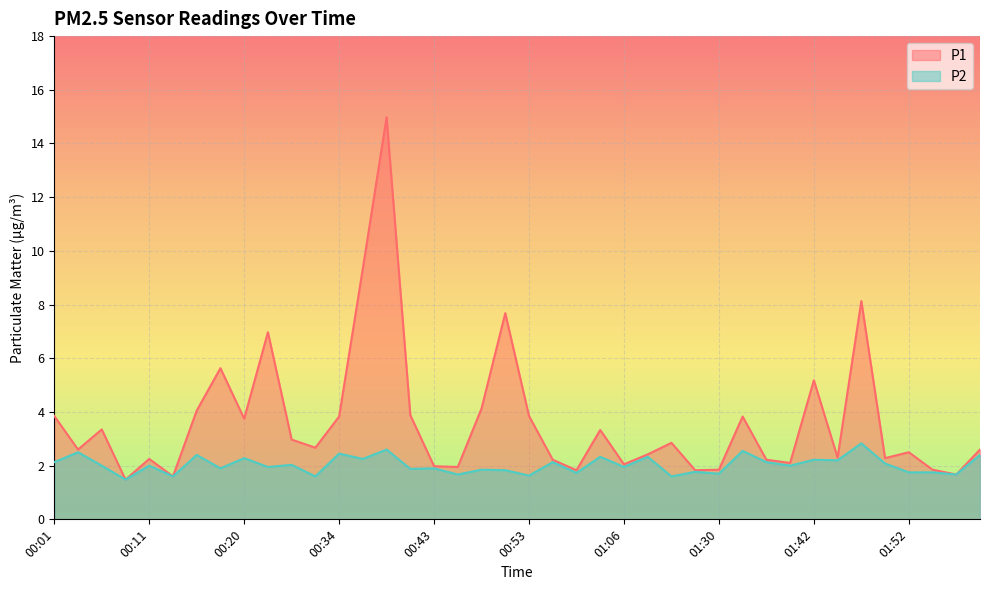

How many data points does each series have?

40